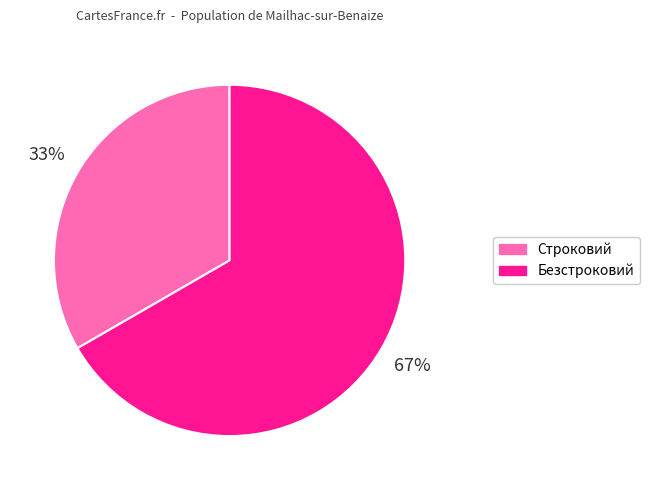

To the nearest percent, what portion does Безстроковий represent?

67%